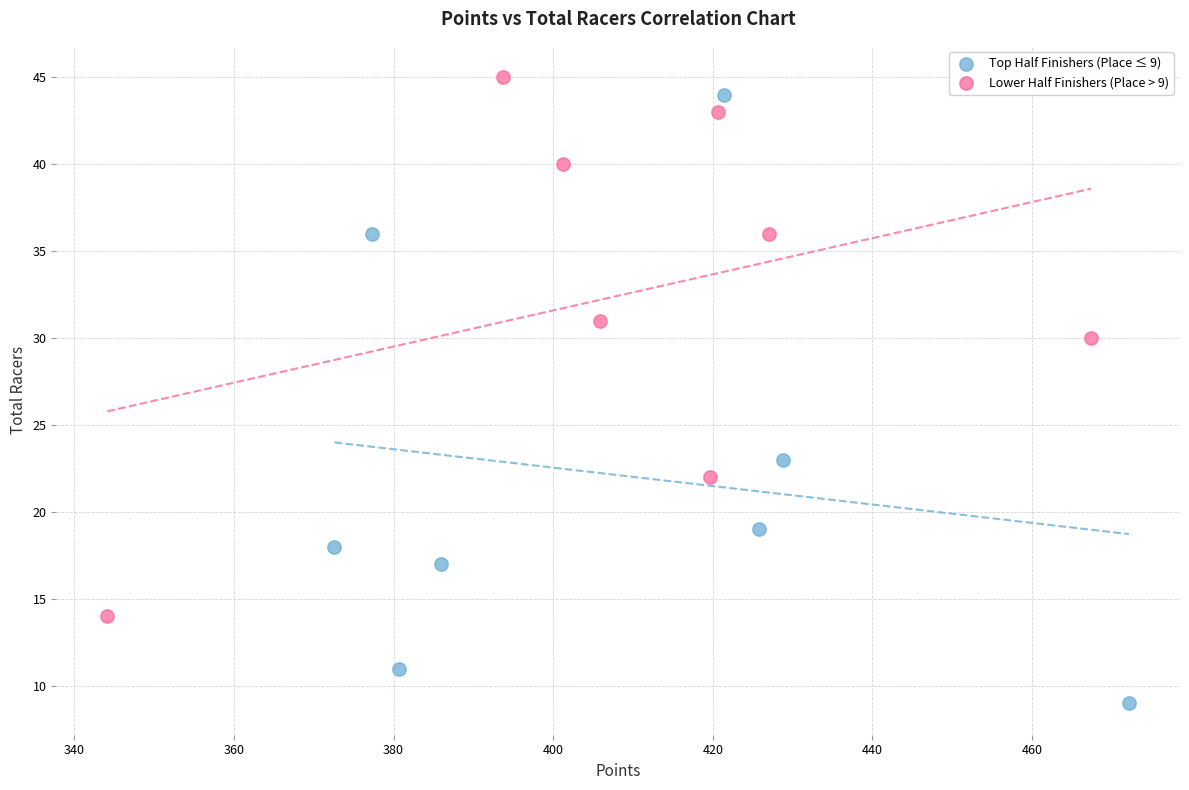

What are all the series names shown in the legend?

Top Half Finishers (Place ≤ 9), Lower Half Finishers (Place > 9)